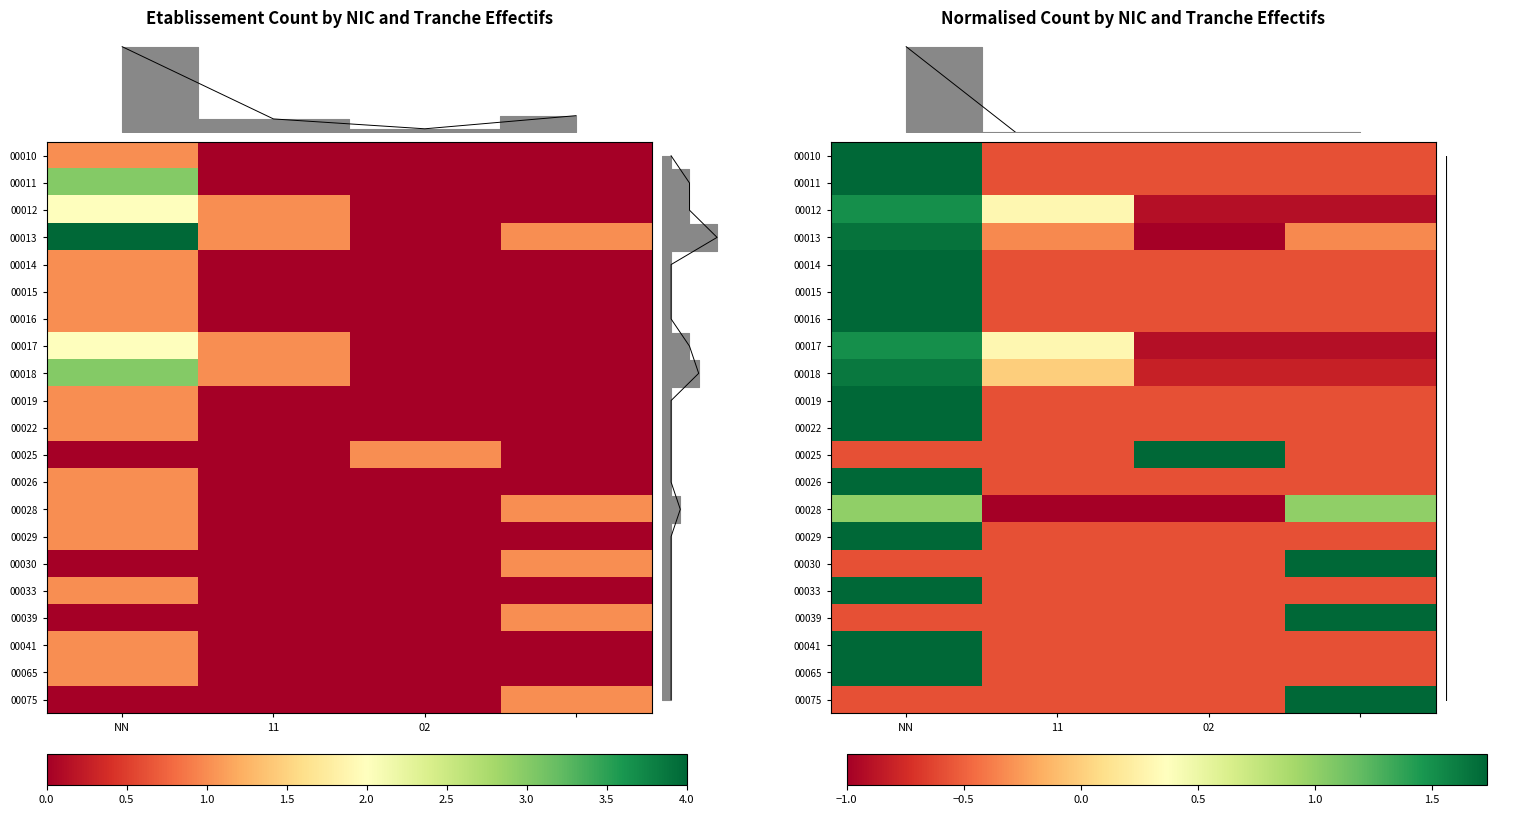

Which series has the largest range (max minus min)?

00013